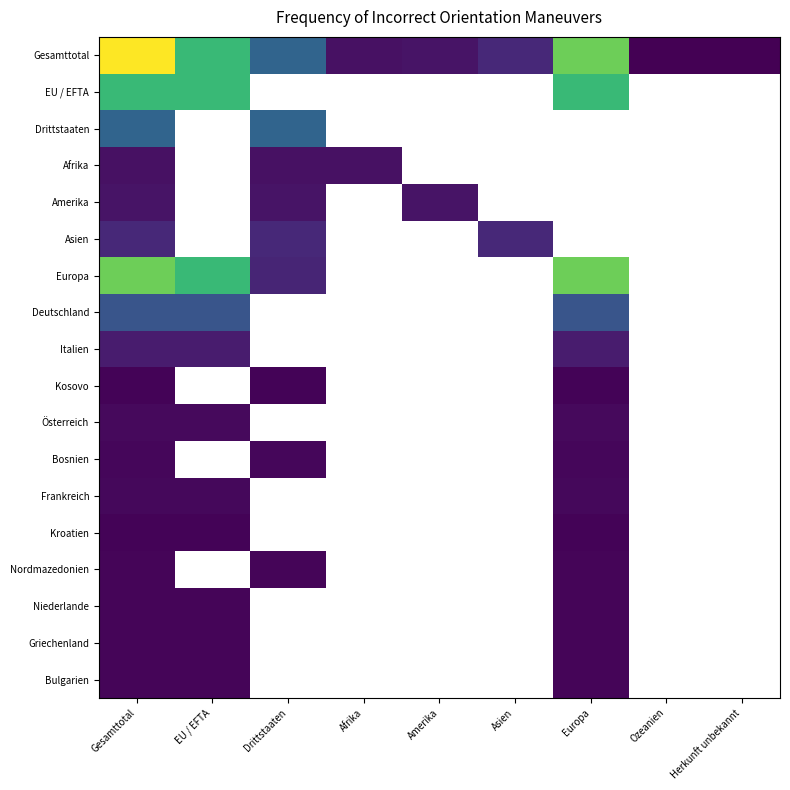

Which series has the largest total across all categories?

Gesamttotal